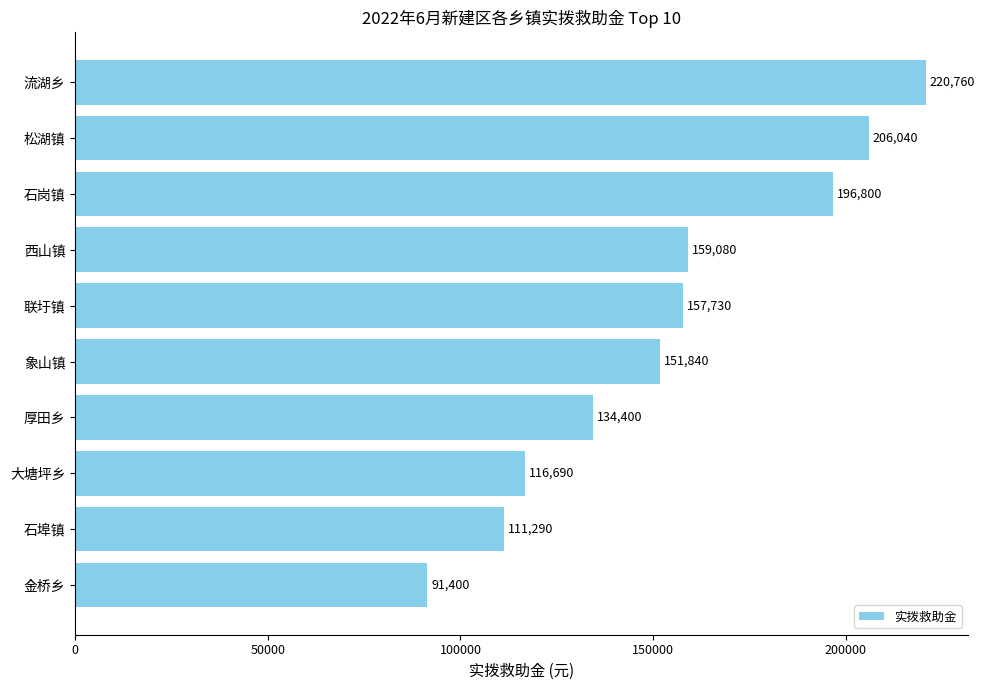

List the labels in order of value, largest first.

流湖乡, 松湖镇, 石岗镇, 西山镇, 联圩镇, 象山镇, 厚田乡, 大塘坪乡, 石埠镇, 金桥乡